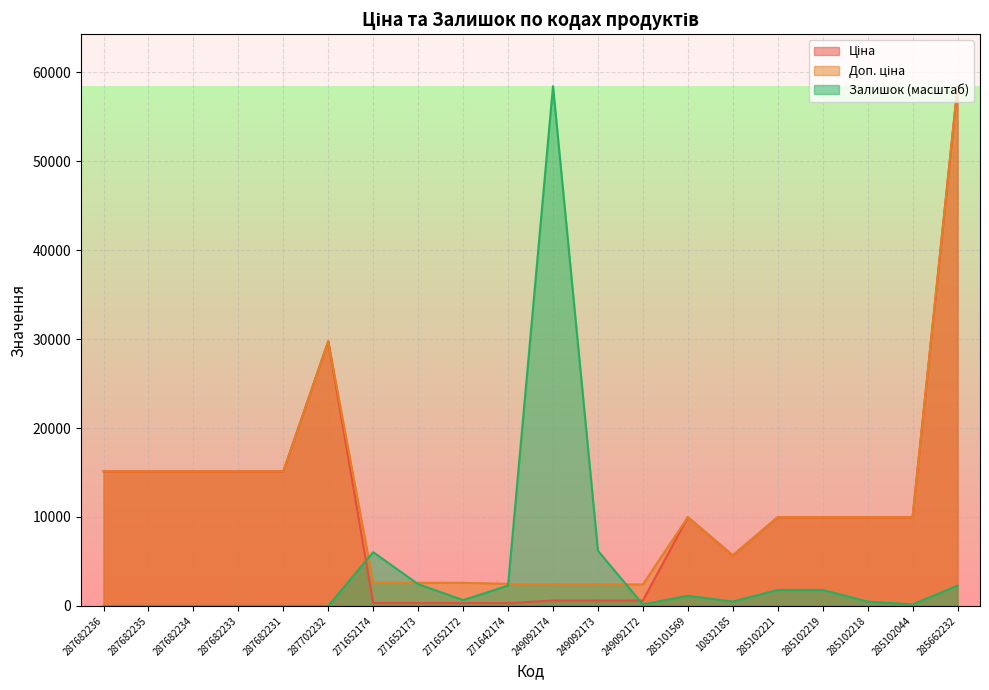

What position from the left is 287682233?

4